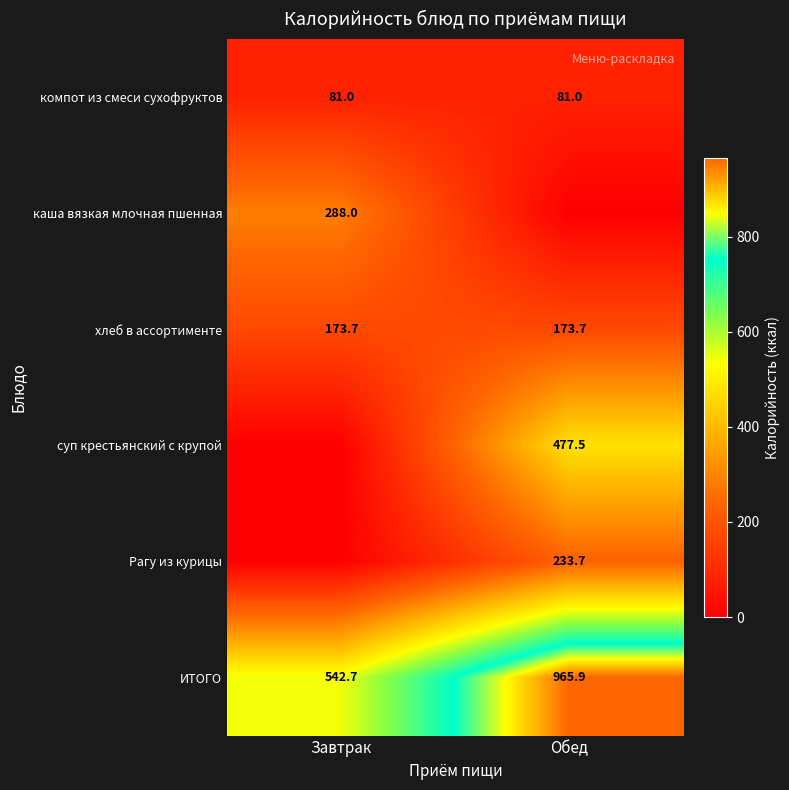

What is the highest value of the хлеб в ассортименте series?

173.7